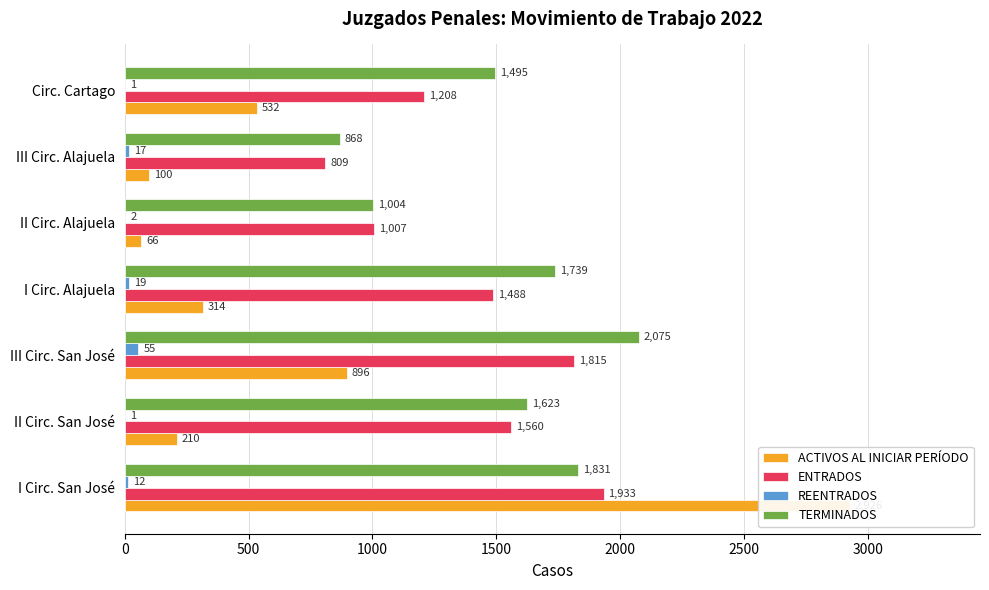

What are all the series names shown in the legend?

ACTIVOS AL INICIAR PERÍODO, ENTRADOS, REENTRADOS, TERMINADOS